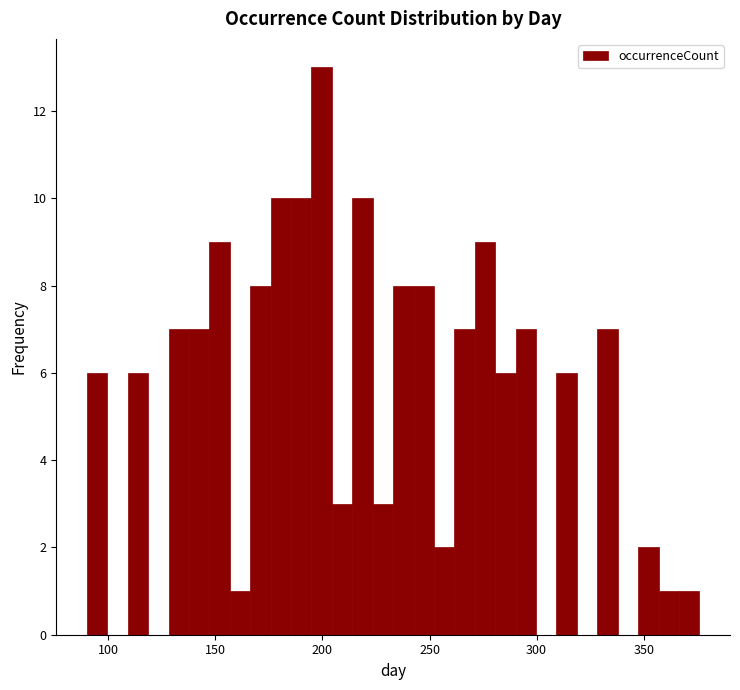

Around what value on the x-axis is the tallest bar? Give the approximate position of its centre, as read against the axis.

200